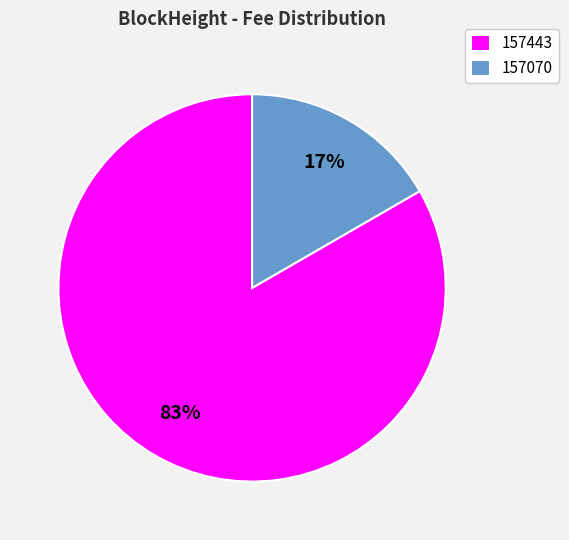

Is it true that 157070 is 17% of the pie?

True